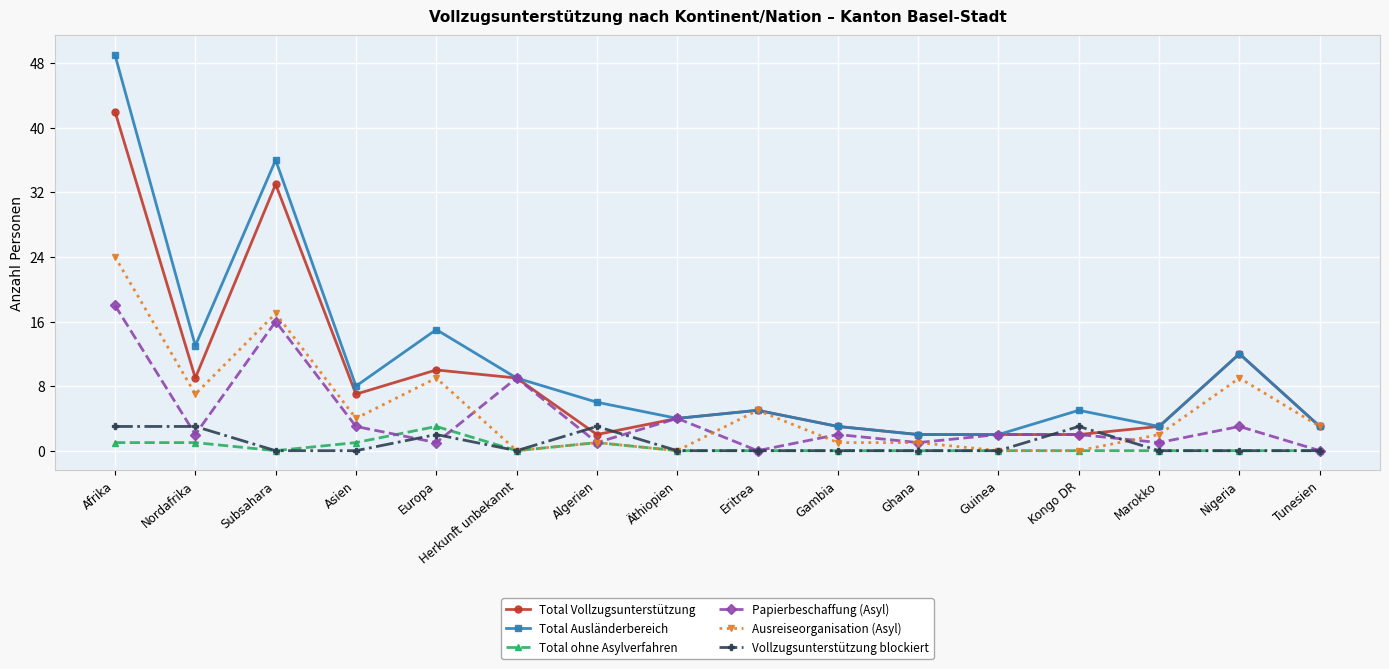

At which category does Ausreiseorganisation (Asyl) reach its first local valley?

Nordafrika